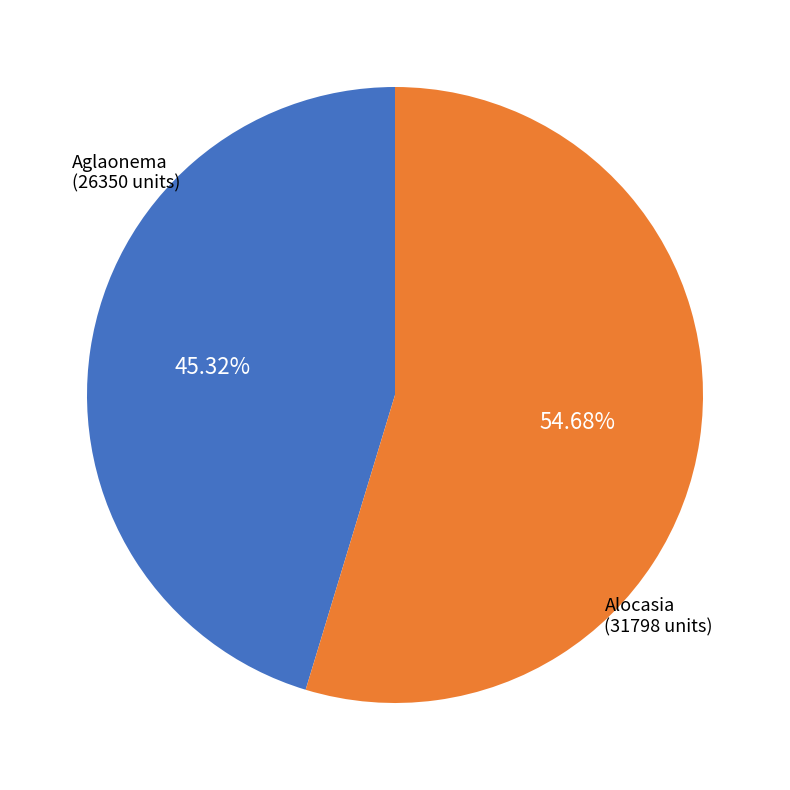

Does any single category account for the majority?

Yes